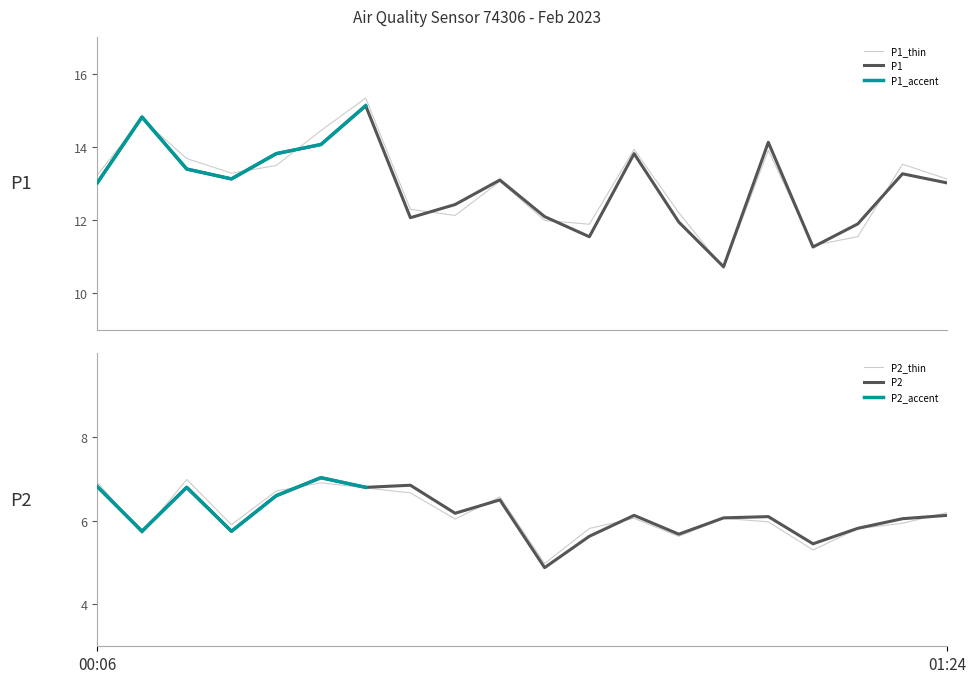

Does the chart display data point markers on the line(s)?

No